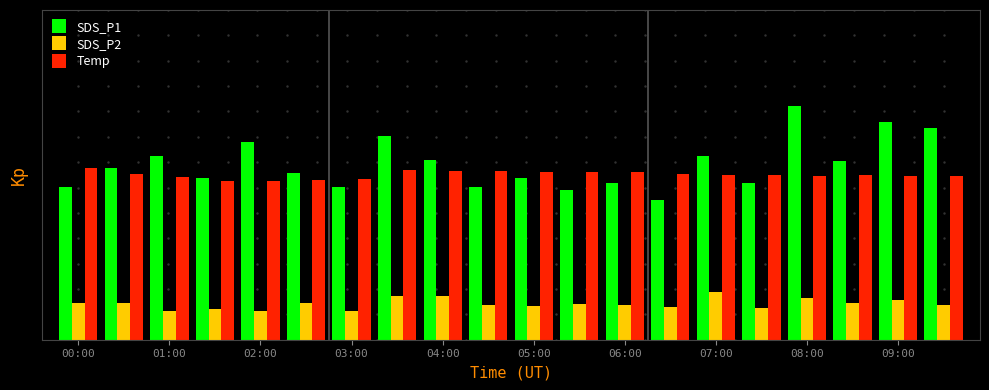

What are all the series names shown in the legend?

SDS_P1, SDS_P2, Temp